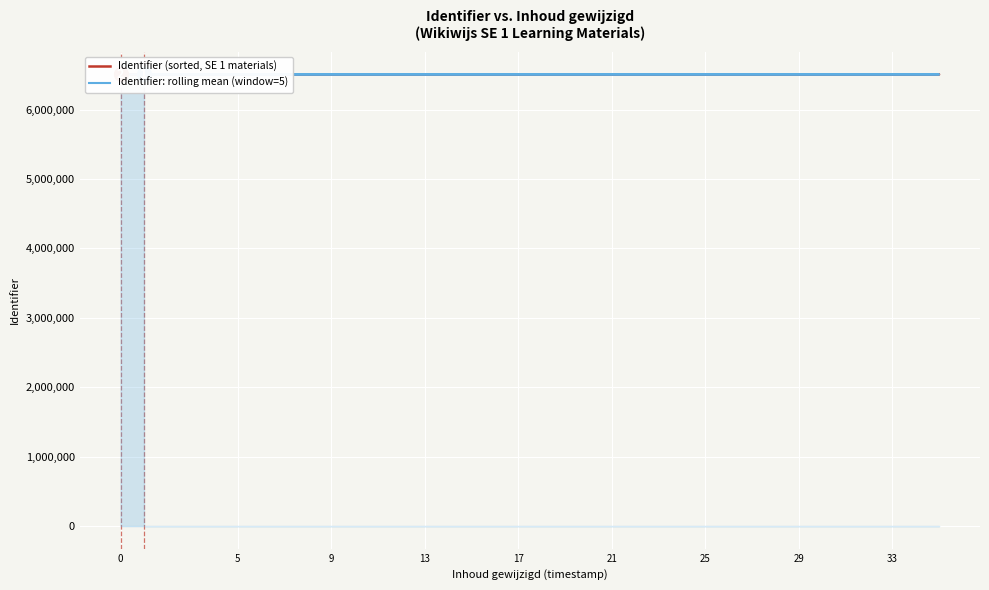

The Identifier (sorted, SE 1 materials) series shows 11164905 at 21. True or false?

False